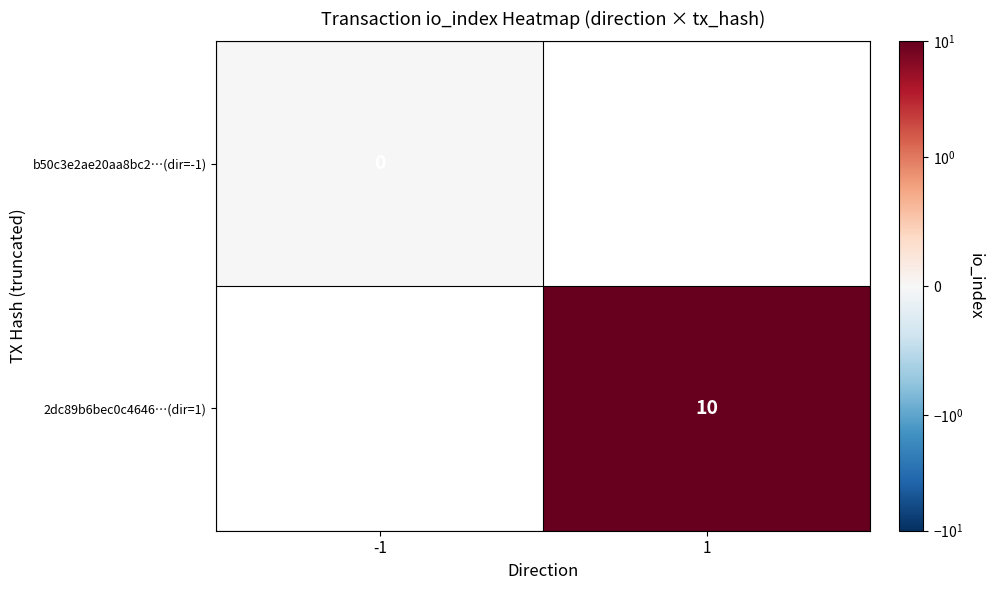

Is the value of b50c3e2ae20aa8bc2…(dir=-1) at -1 greater than the value of 2dc89b6bec0c4646…(dir=1) at 1?

No